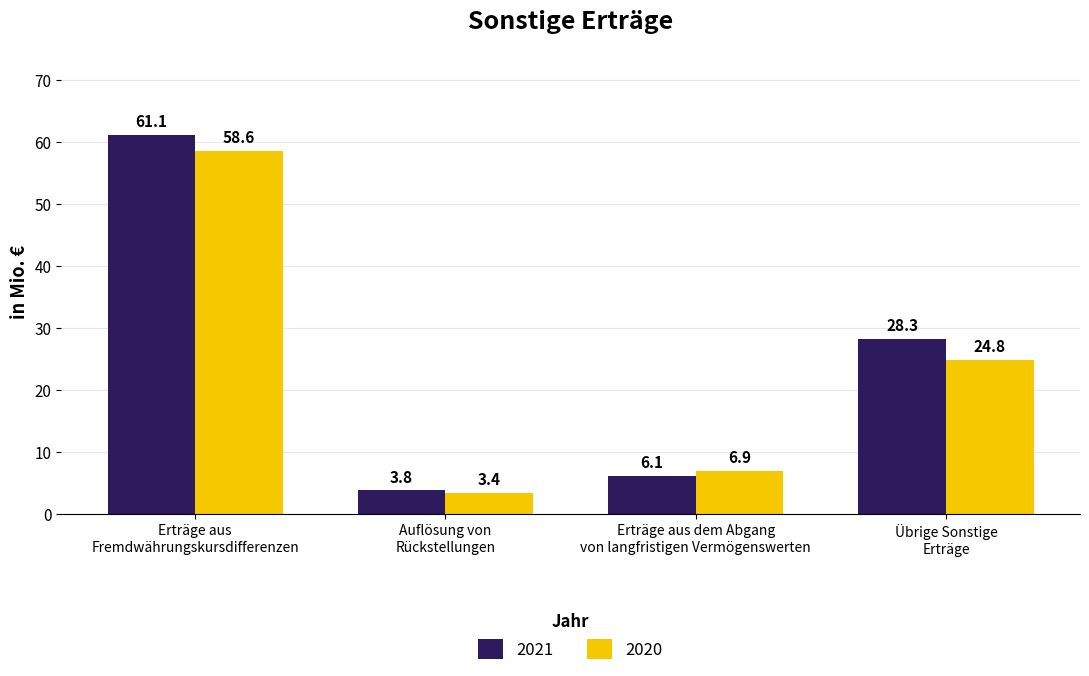

Reading right to left, what are all the values shown in this chart?

2021: Übrige Sonstige
Erträge=28.3	Erträge aus dem Abgang
von langfristigen Vermögenswerten=6.1	Auflösung von
Rückstellungen=3.8	Erträge aus
Fremdwährungskursdifferenzen=61.1
2020: Übrige Sonstige
Erträge=24.8	Erträge aus dem Abgang
von langfristigen Vermögenswerten=6.9	Auflösung von
Rückstellungen=3.4	Erträge aus
Fremdwährungskursdifferenzen=58.6